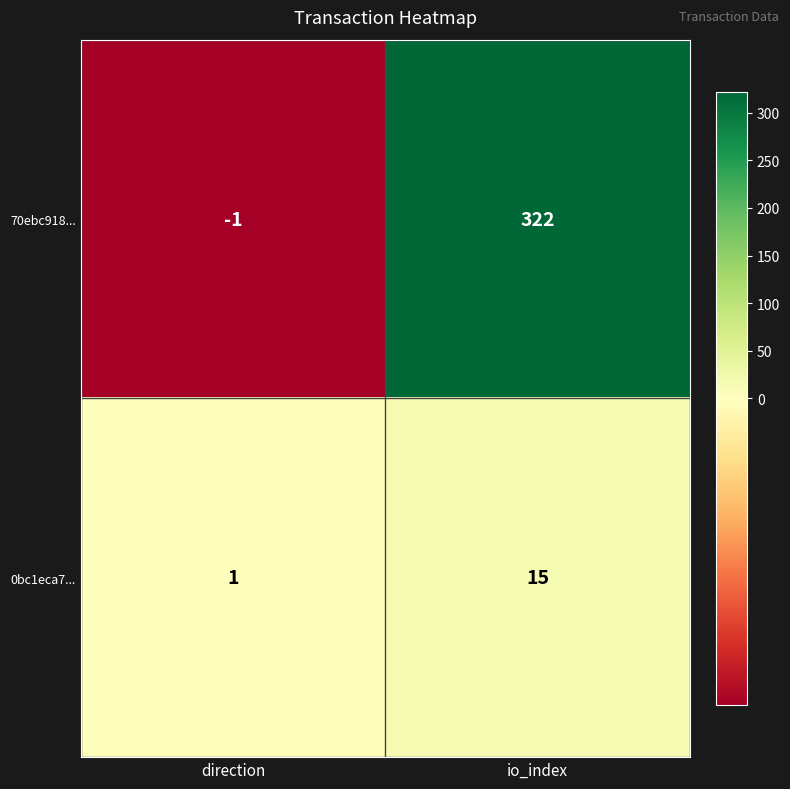

What is the maximum value for 70ebc918...?

322